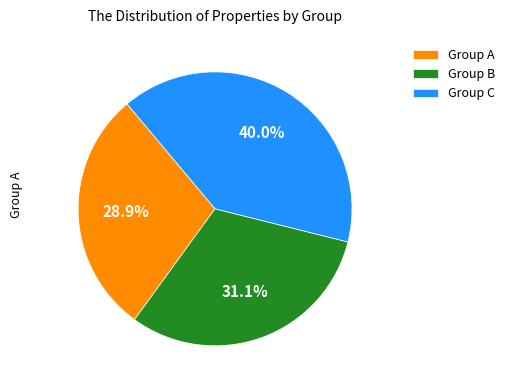

Count the number of slices in the pie.

3